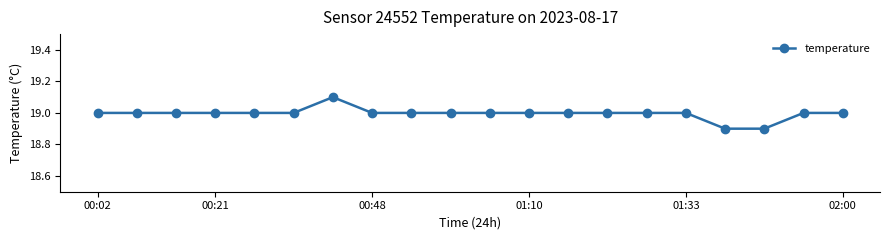

True or false: the data has more than 0 interior local peaks.

True